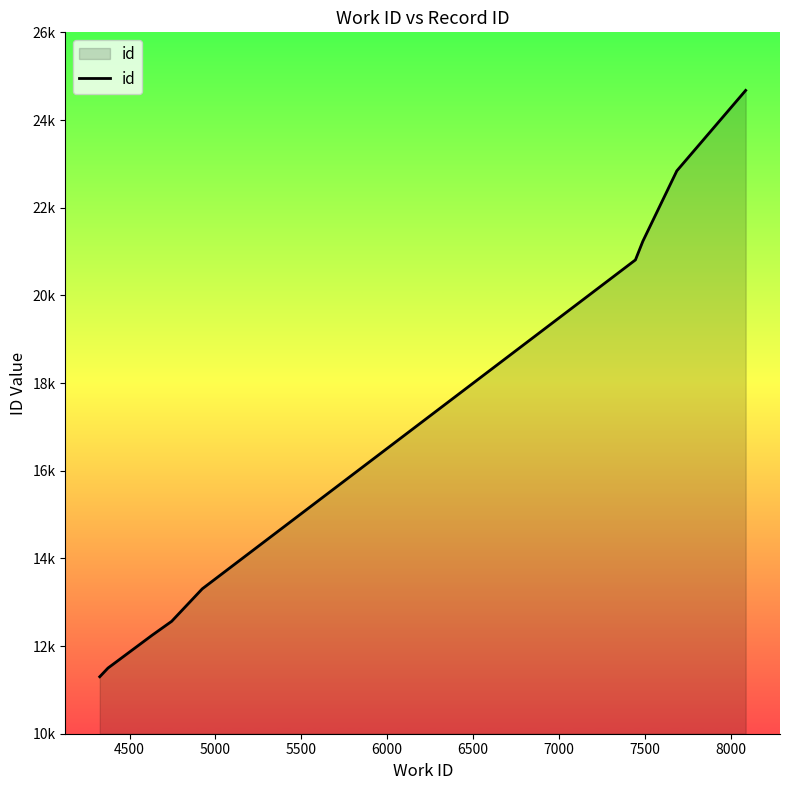

Does the chart have visible grid lines?

No